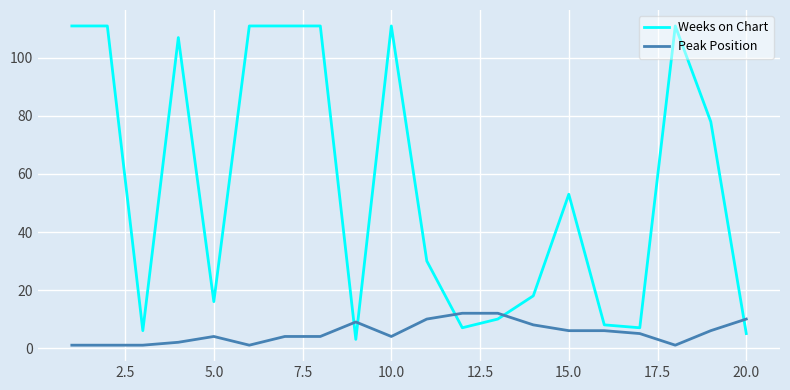

How many distinct data groups are displayed?

2